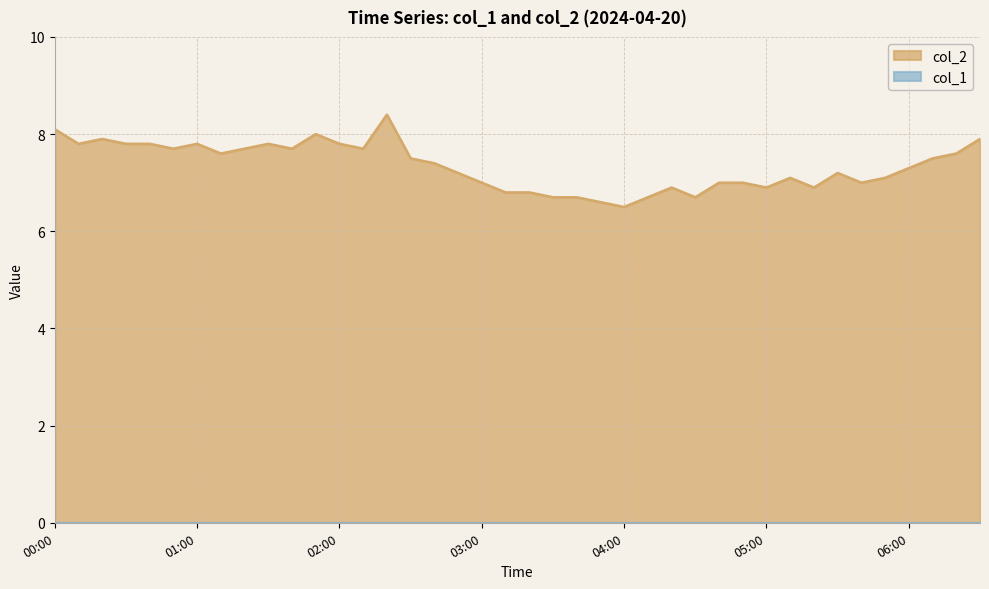

True or false: the data shows 8.0 at 01:50.

True